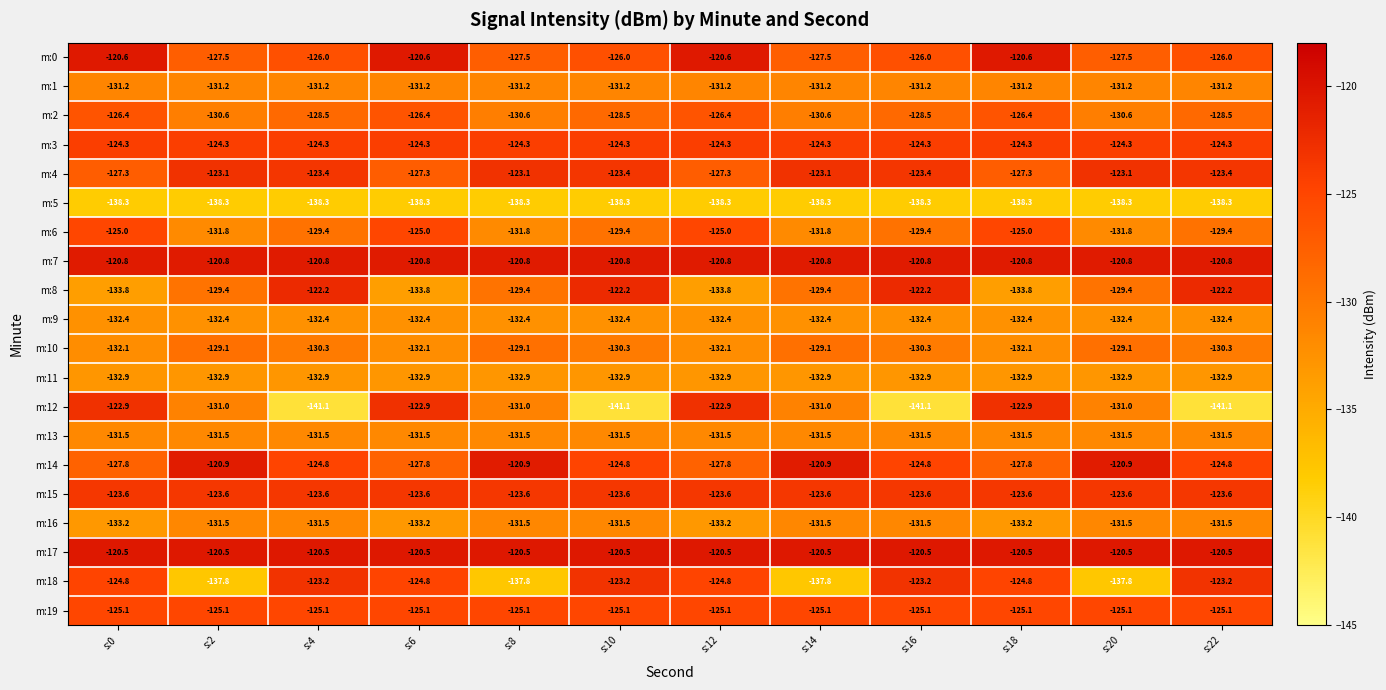

What is the greatest value displayed?

-120.5